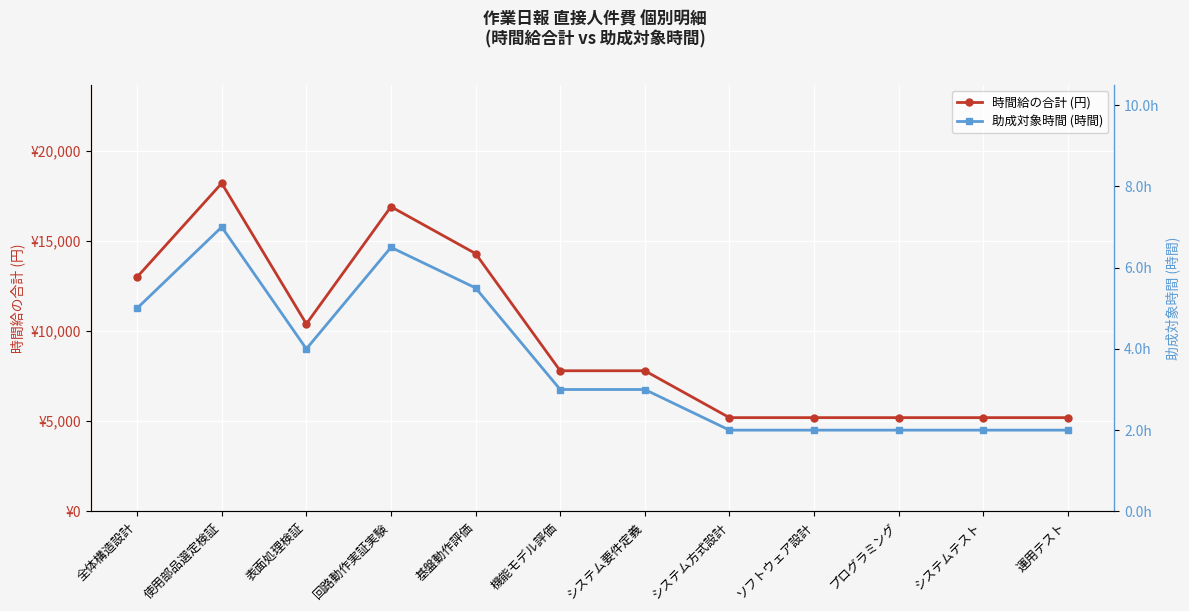

What is the approximate value of 助成対象時間 (時間) at システム方式設計?

2.0